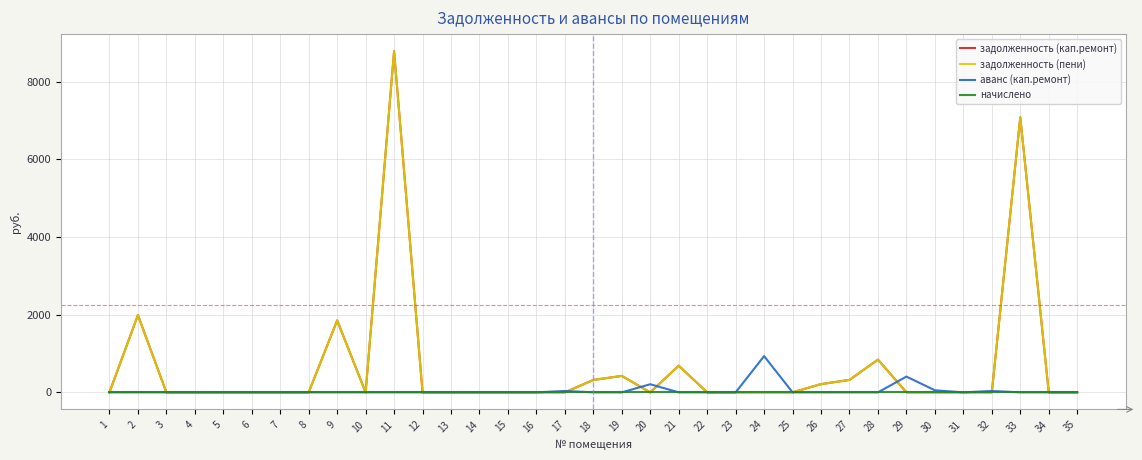

Does the chart display data point markers on the line(s)?

No